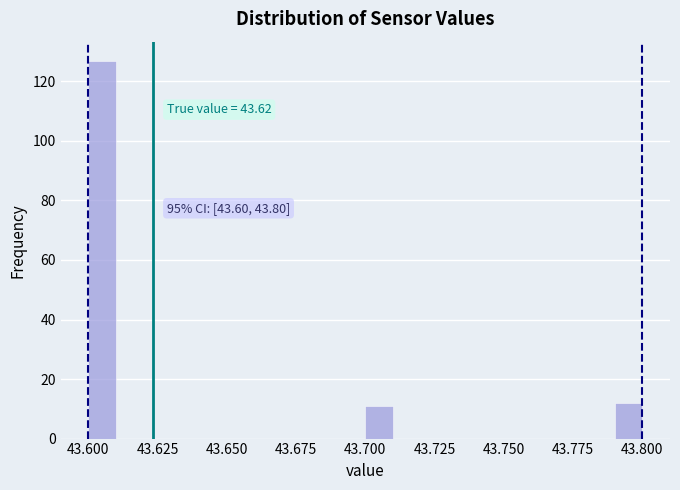

Around what value on the x-axis is the tallest bar? Give the approximate position of its centre, as read against the axis.

43.605